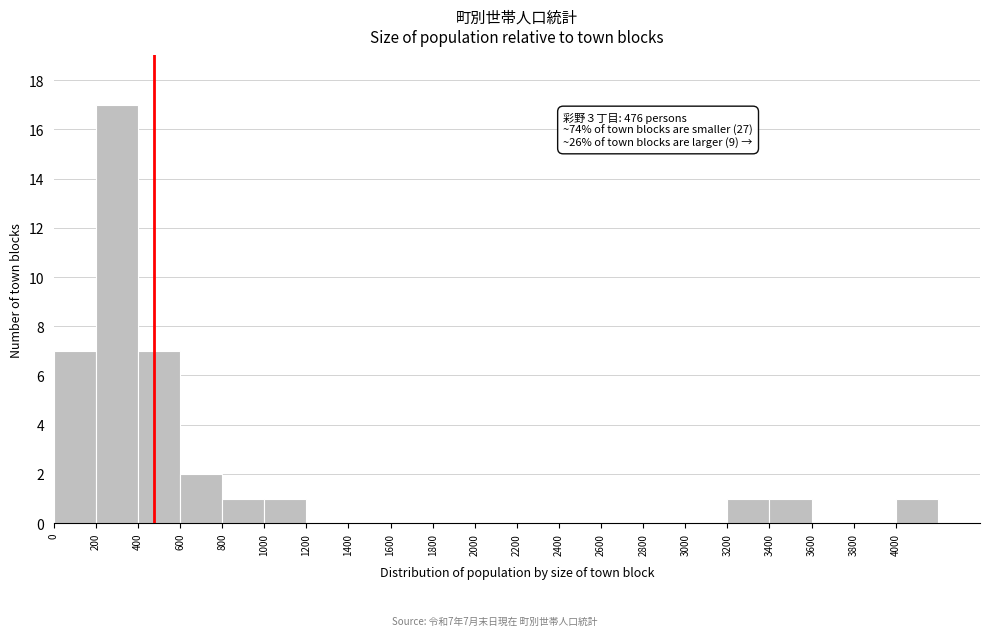

Which range on the x-axis has the tallest bar?

200 to 400